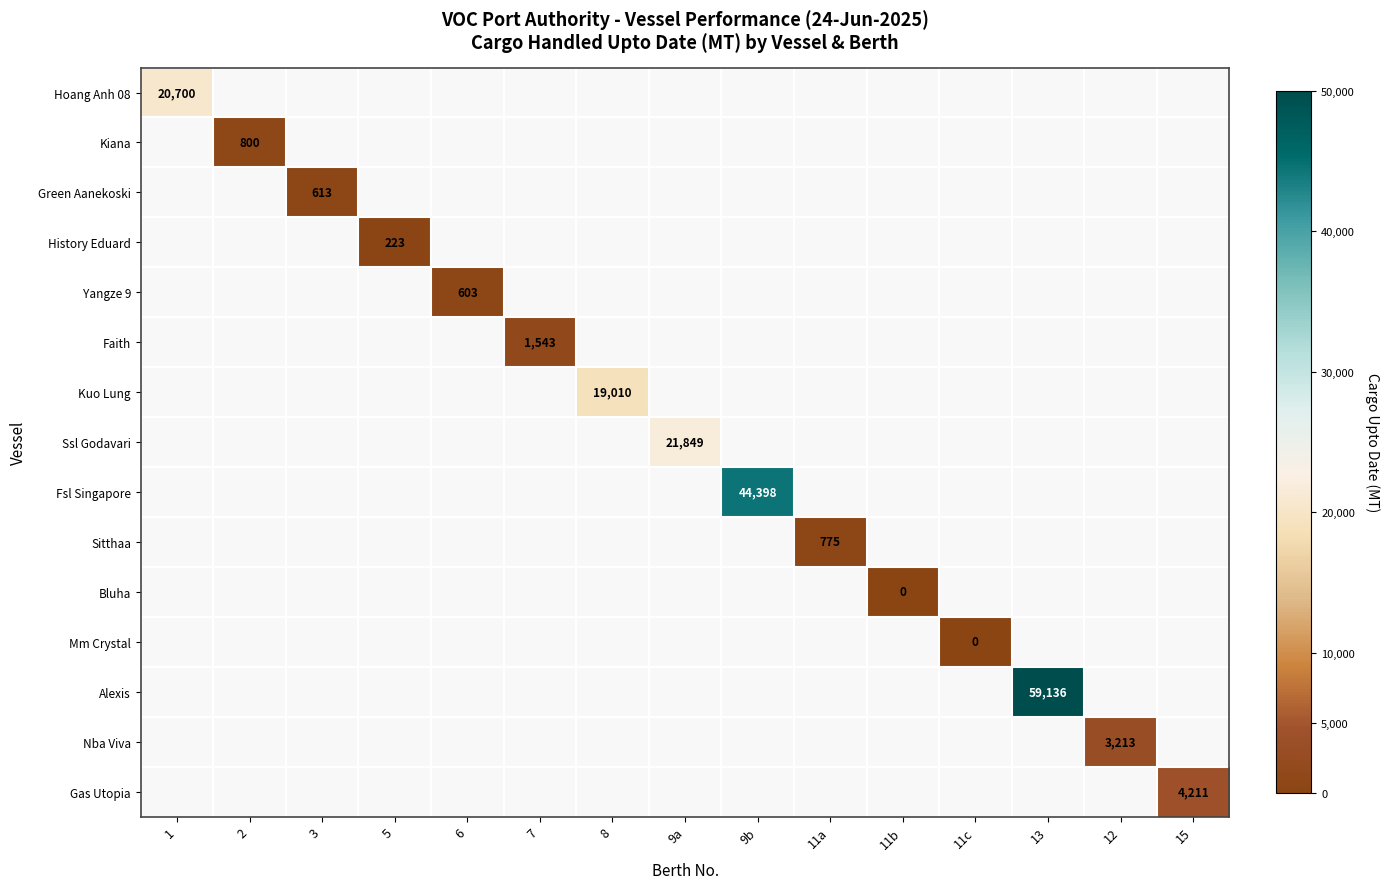

At how many categories does at least one series exceed 19249?

4